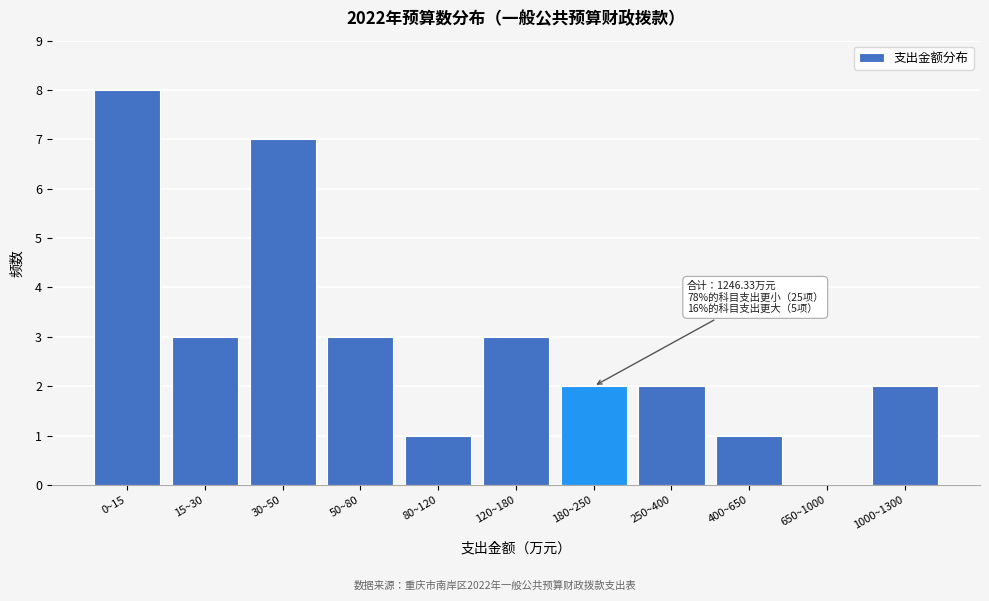

Reading right to left, extract all data points from this chart.

1000~1300=2	650~1000=0	400~650=1	250~400=2	180~250=2	120~180=3	80~120=1	50~80=3	30~50=7	15~30=3	0~15=8